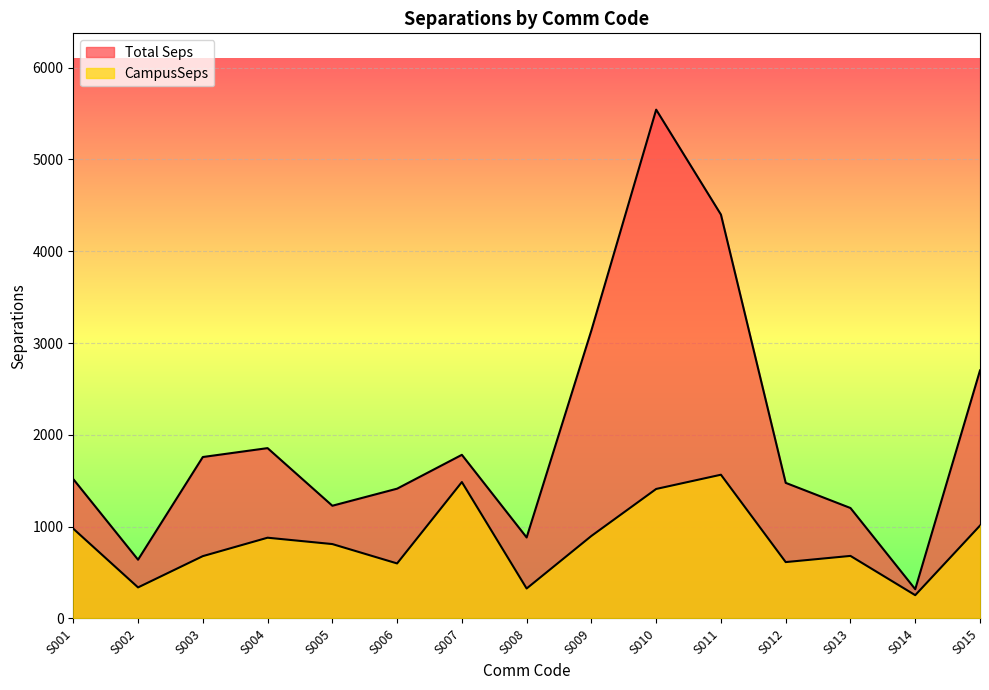

Reading right to left, what are all the values shown in this chart?

Total Seps: S015=2701.6	S014=318.6	S013=1203.0	S012=1477.0	S011=4398.6	S010=5541.6	S009=3138.2	S008=882.1	S007=1782.3	S006=1413.6	S005=1227.7	S004=1855.3	S003=1758.4	S002=639.9	S001=1517.8
CampusSeps: S015=1011.6	S014=253.7	S013=681.3	S012=614.0	S011=1565.6	S010=1410.5	S009=898.8	S008=326.3	S007=1485.7	S006=599.3	S005=810.3	S004=879.5	S003=678.8	S002=338.2	S001=977.8